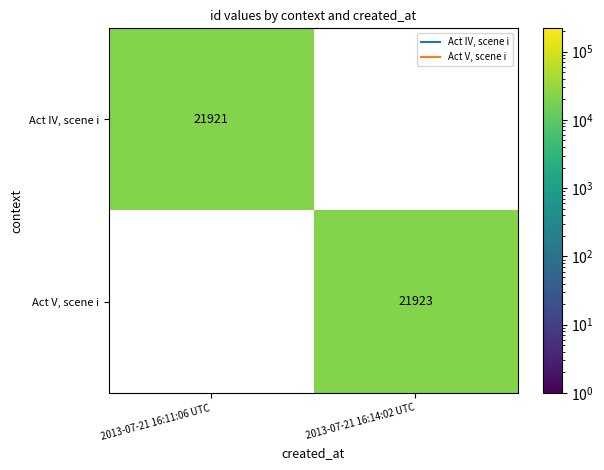

Which series has the largest range (max minus min)?

Act IV, scene i